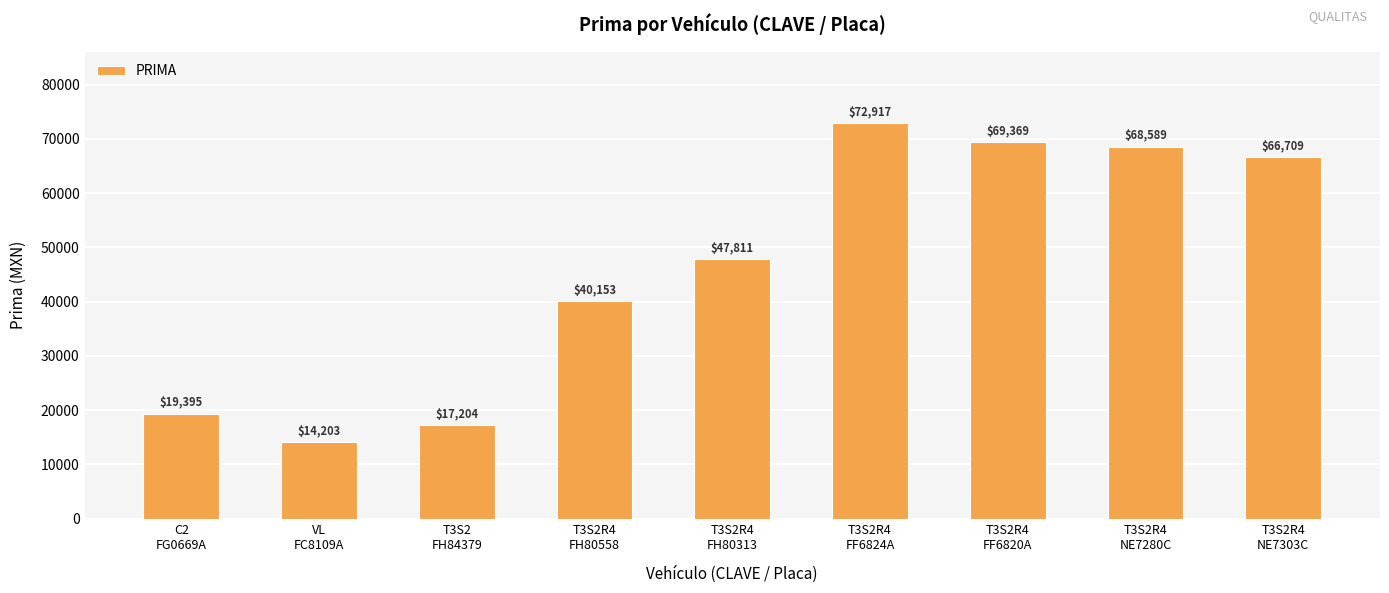

List the labels in order of value, smallest first.

VL
FC8109A, T3S2
FH84379, C2
FG0669A, T3S2R4
FH80558, T3S2R4
FH80313, T3S2R4
NE7303C, T3S2R4
NE7280C, T3S2R4
FF6820A, T3S2R4
FF6824A